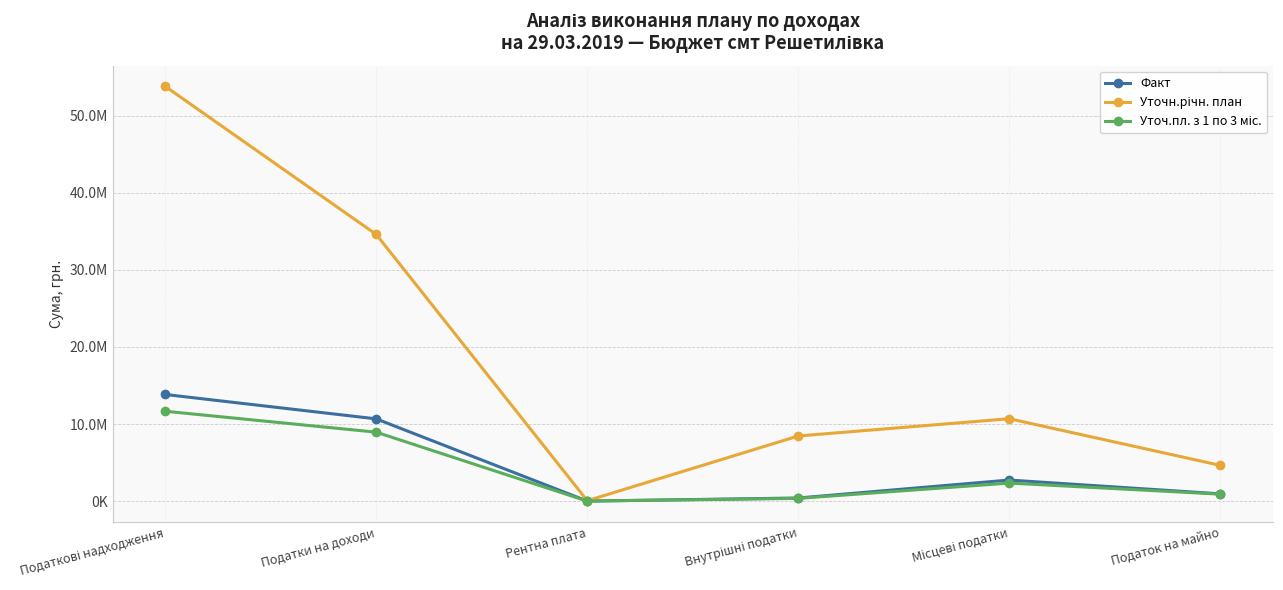

At which category does Уточн.річн. план reach its first local peak?

Місцеві податки